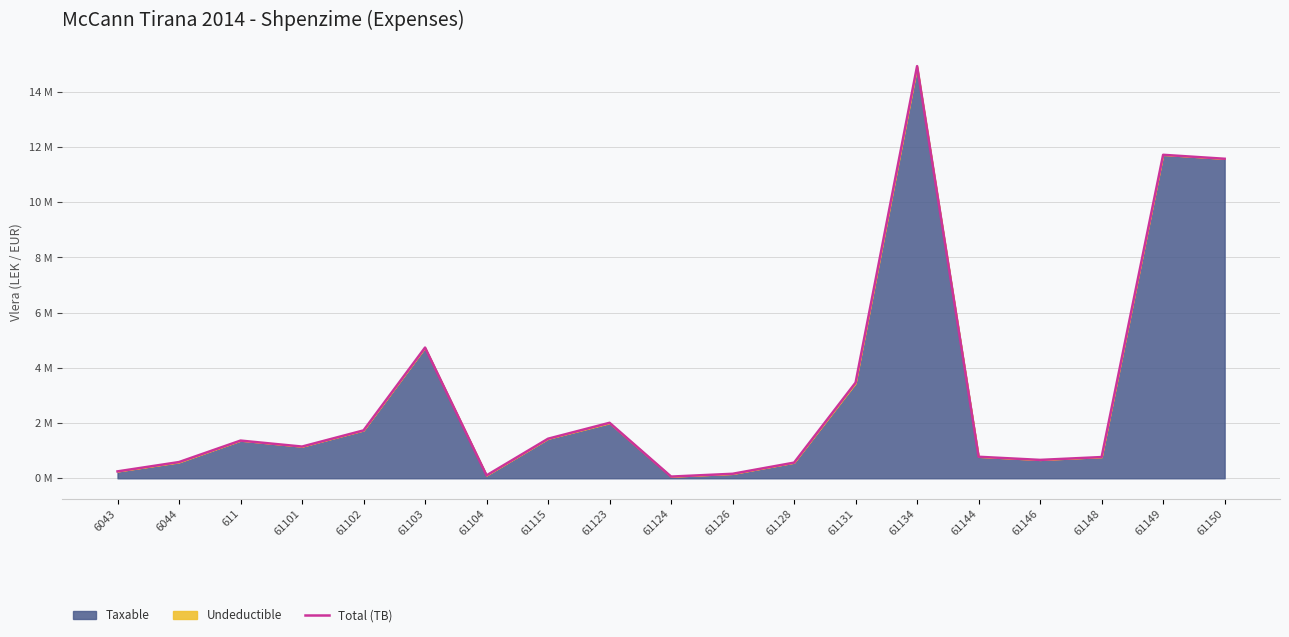

What is the ratio of the value at 61128 to the value at 61102?

0.3